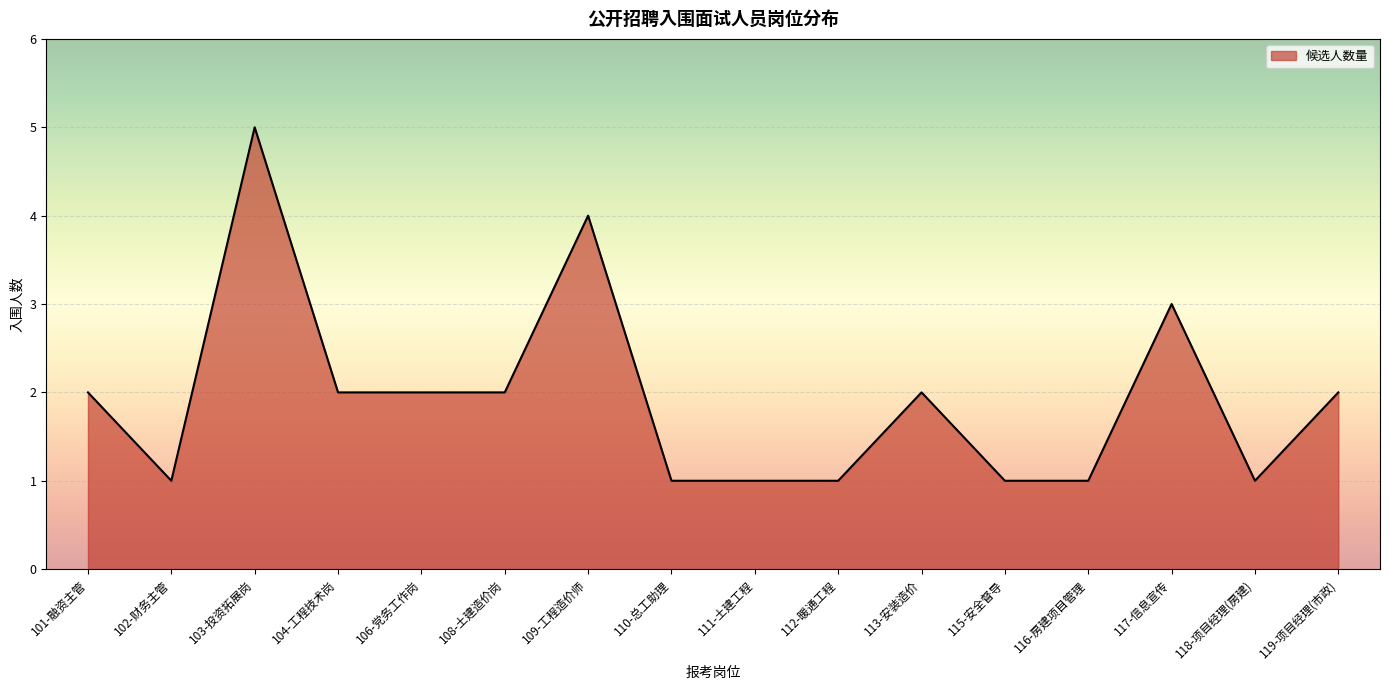

What is the smallest value displayed?

1